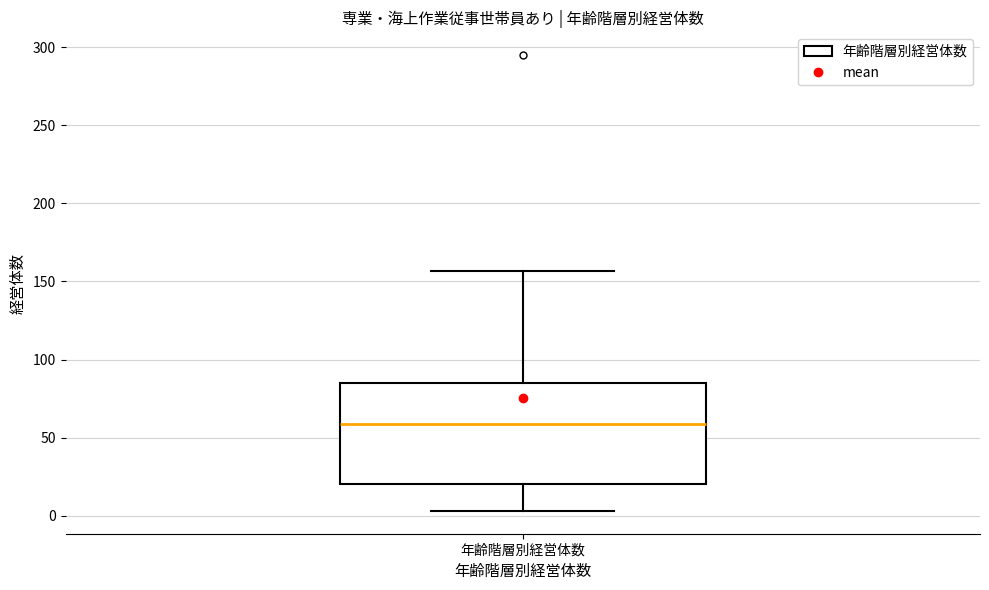

Where does the upper whisker of the box for 年齢階層別経営体数 end on the y-axis? The values are not printed on the chart, so give them approximately, as read against the axis.

155